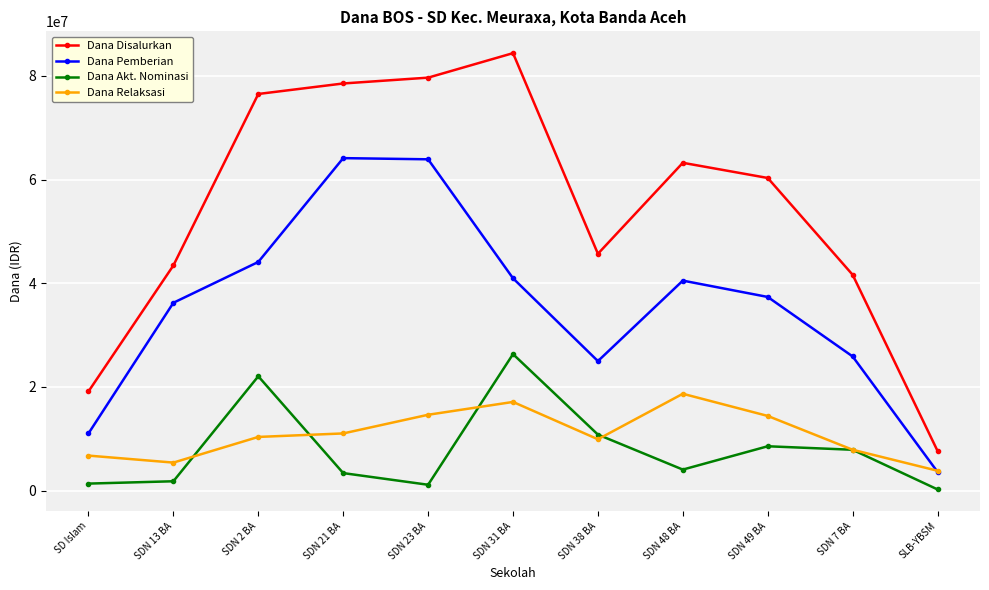

In Dana Pemberian, how many points are lower than both neighbors (excluding endpoints)?

1